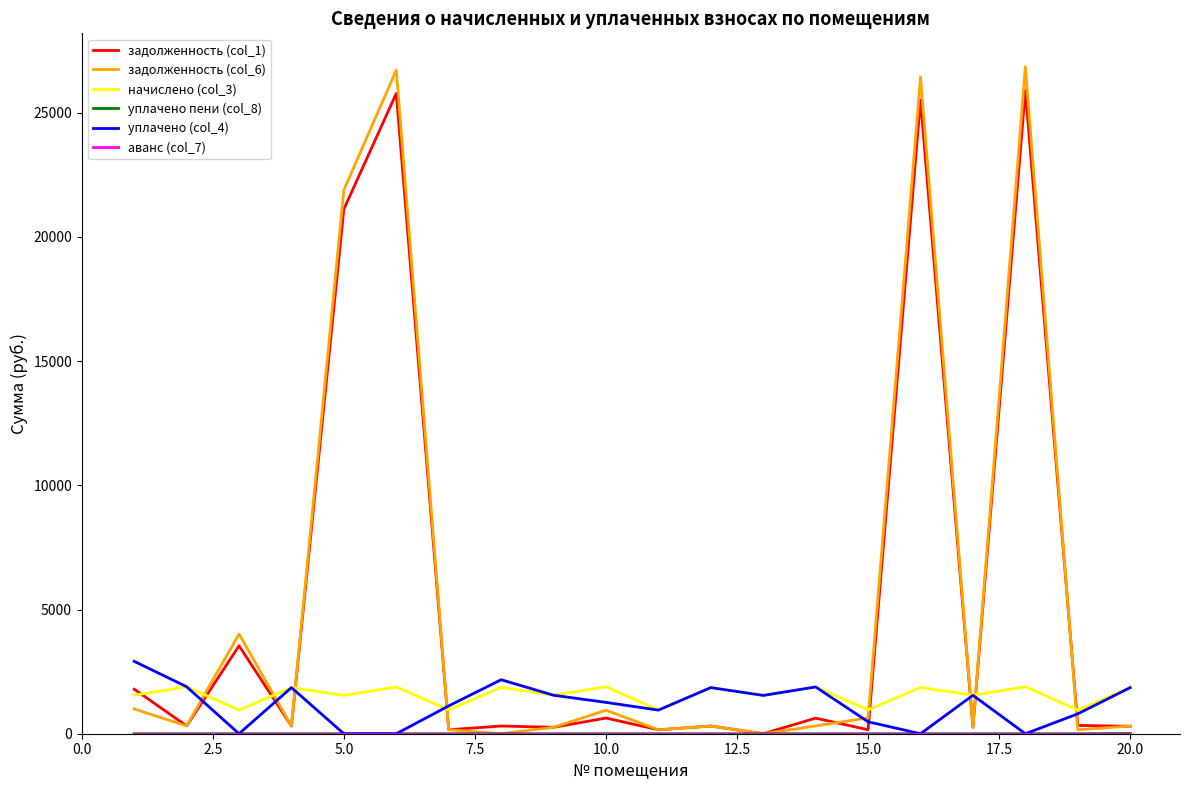

True or false: начислено (col_3) and задолженность (col_6) cross at least once.

True